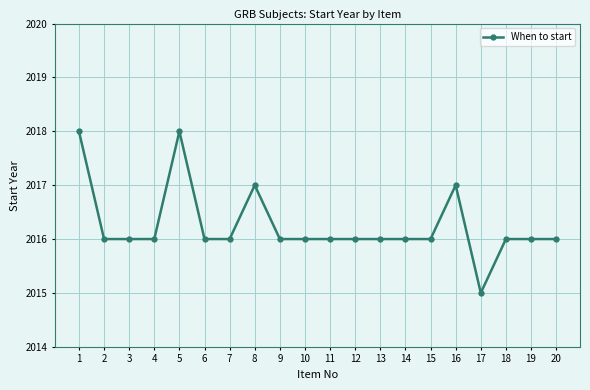

True or false: the data has more than 0 interior local peaks.

True